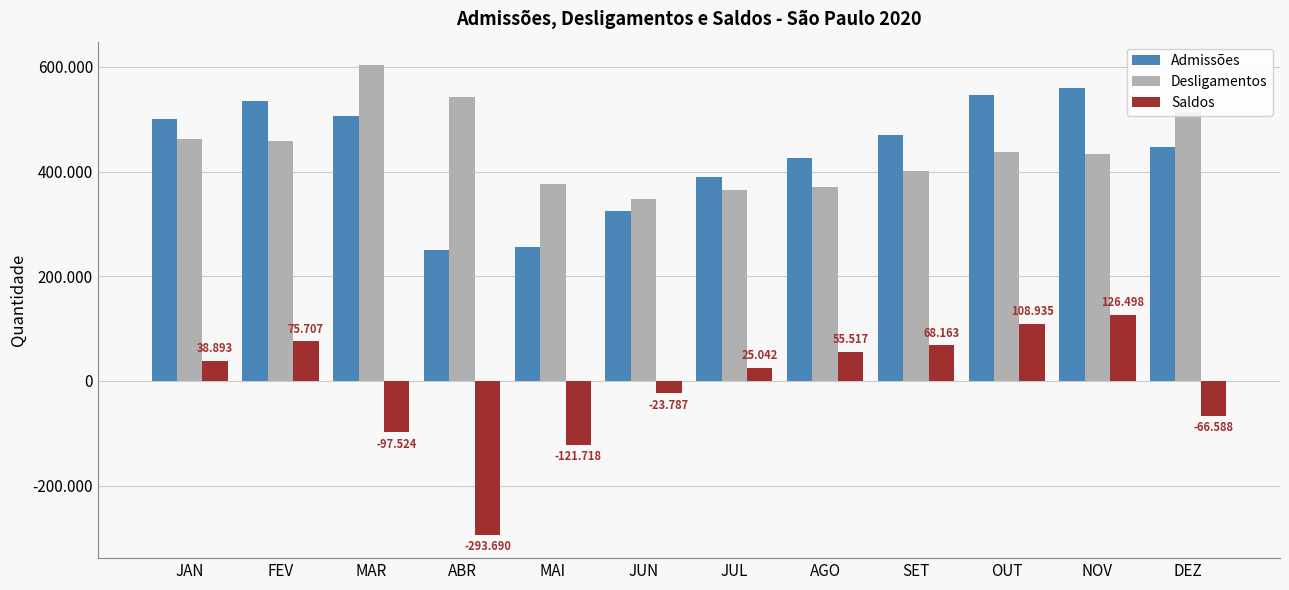

True or false: Admissões has a value of 332555 at MAI.

False